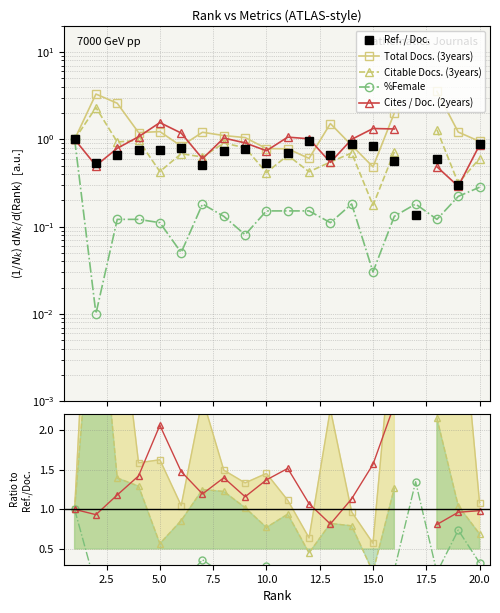

What is the value of the Ref. / Doc. point at the 15th from the left?

0.8